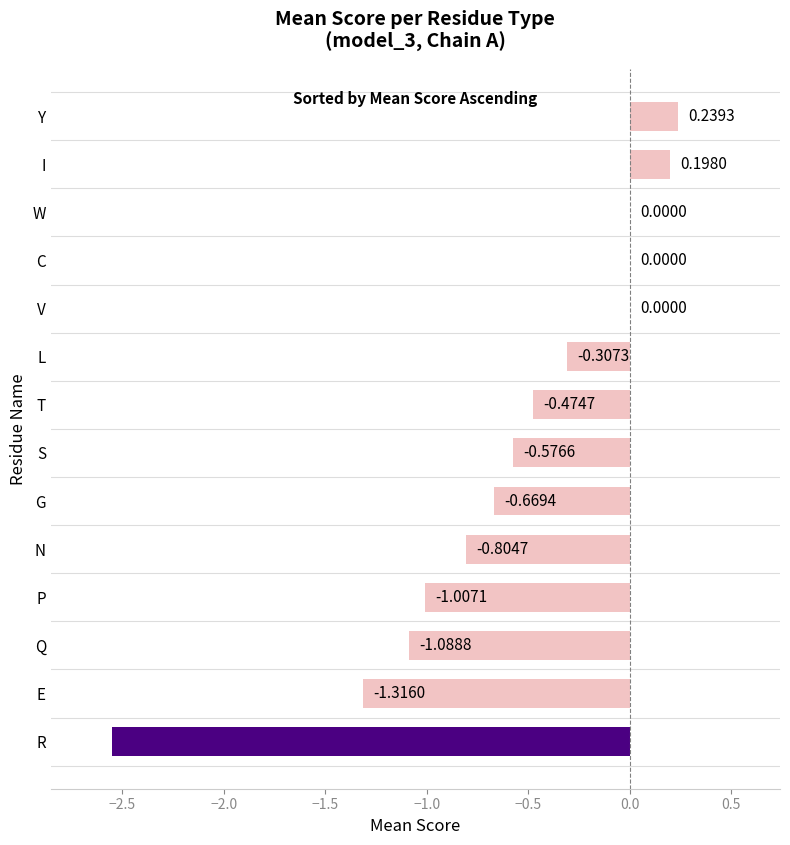

Which category has the highest value across all series?

Y